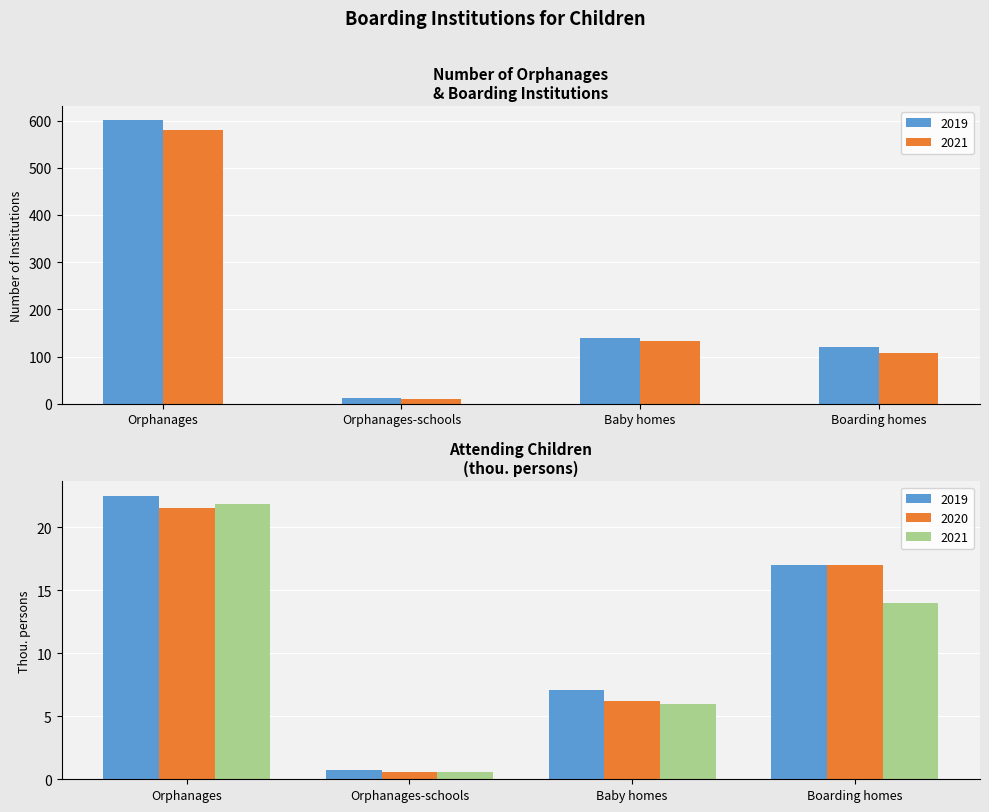

Where does the 2019 series first go above 139?

Orphanages